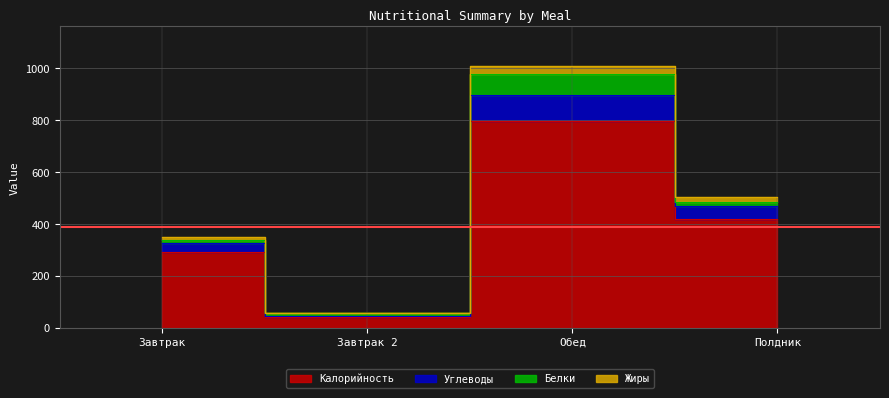

What is the spread (max minus min) of values at Завтрак 2?

15.2